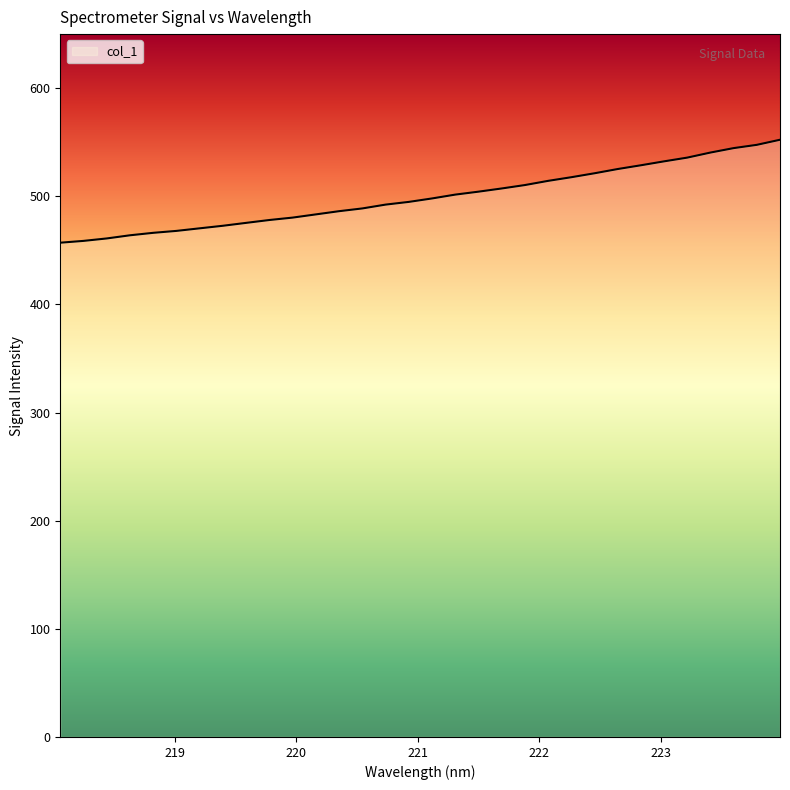

What is the smallest value displayed?

457.1